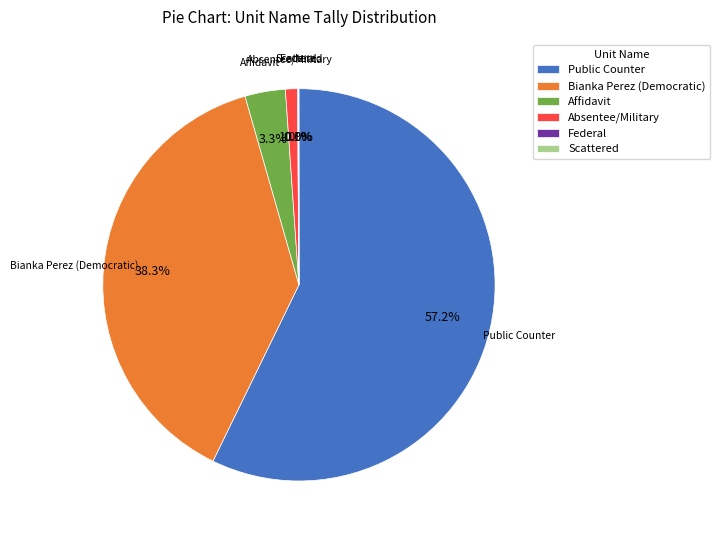

What is the total percentage of Bianka Perez (Democratic) and Public Counter?

95.6%